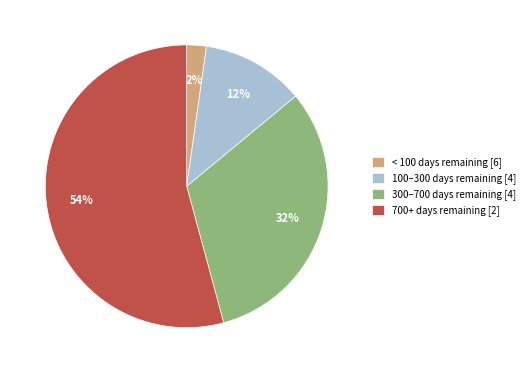

What percentage is the 300–700 days remaining [4] slice, to the nearest percent?

32%